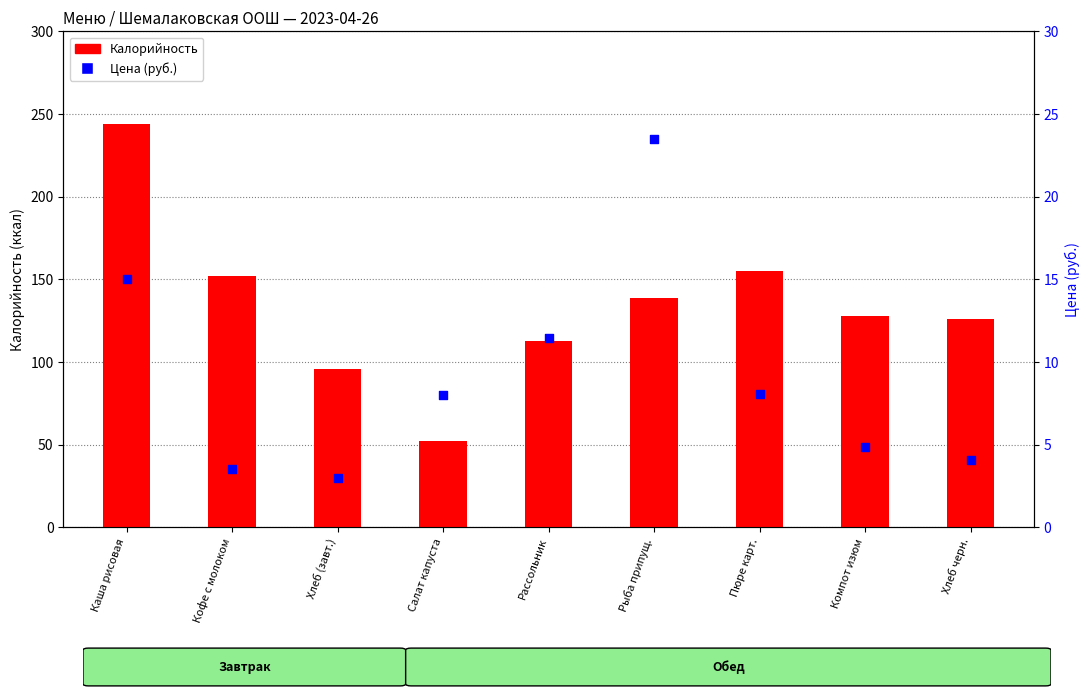

What is the total value across all series at Кофе с молоком?

155.6